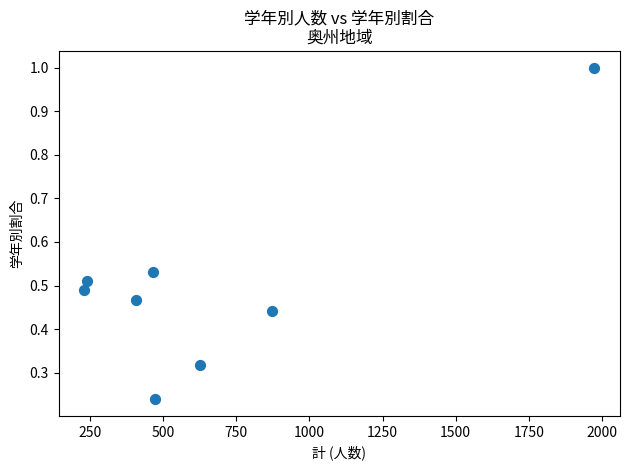

What is the average X value?

661.8